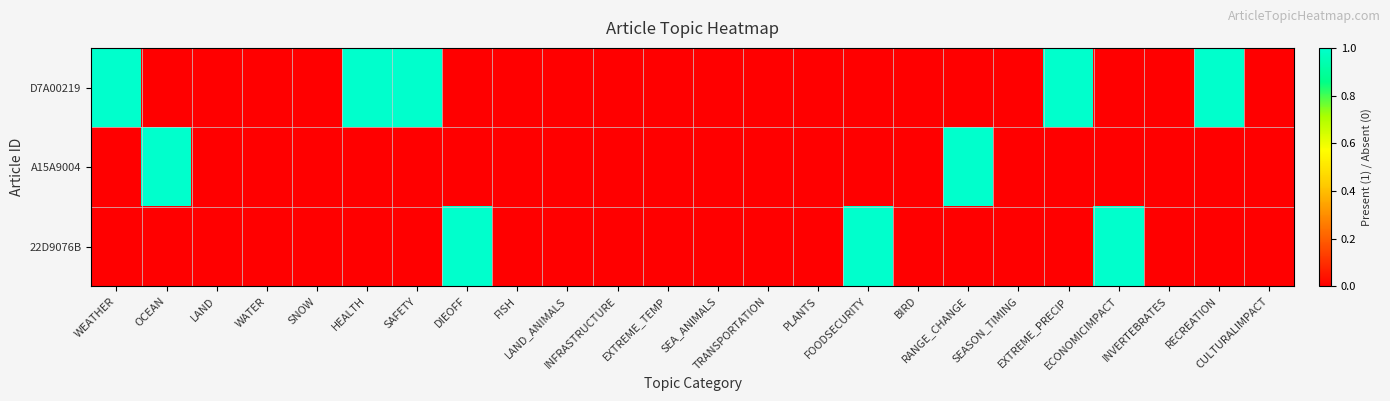

What is the total value across all series at OCEAN?

1